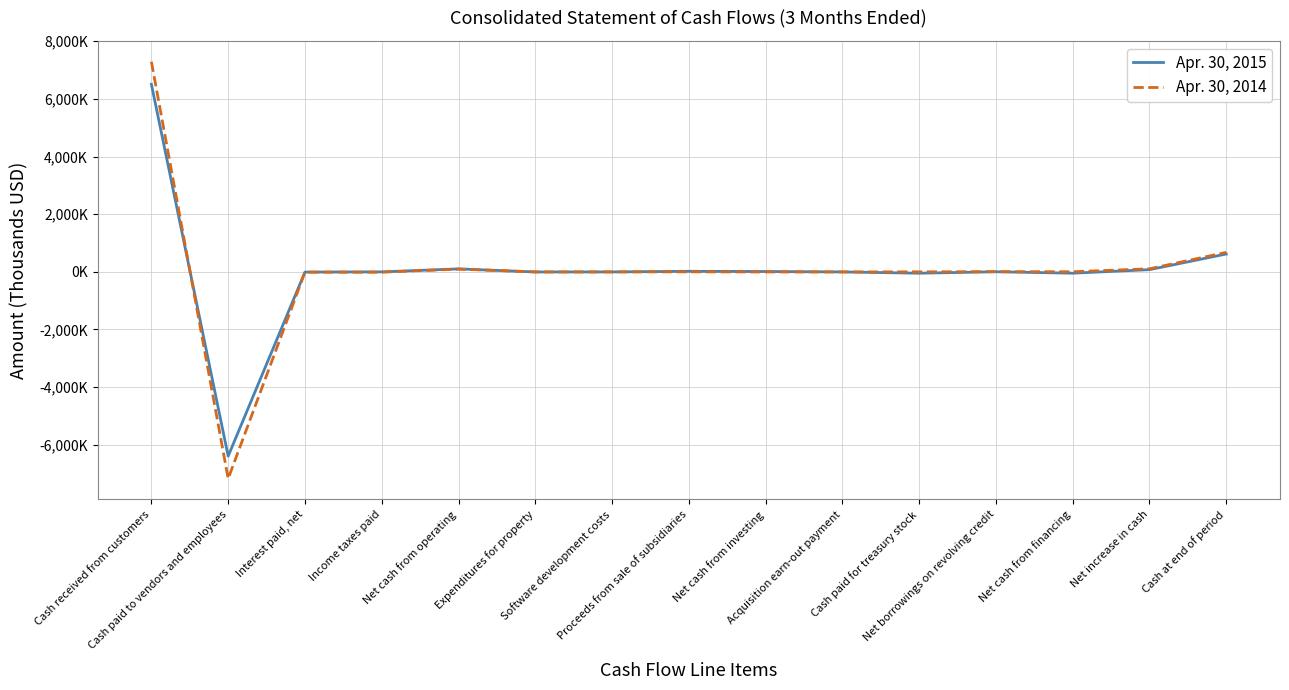

What are all the series names shown in the legend?

Apr. 30, 2015, Apr. 30, 2014